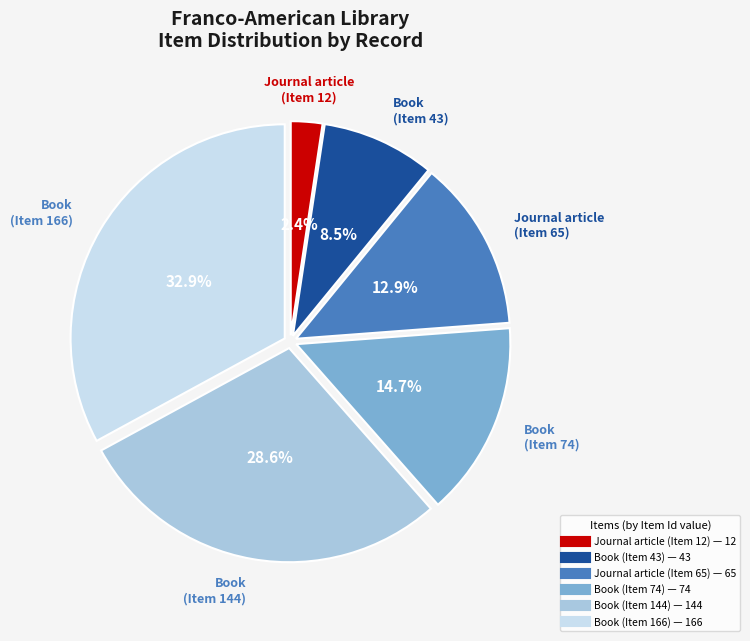

What percentage is NOT represented by Book (Item 74)?

85.3%